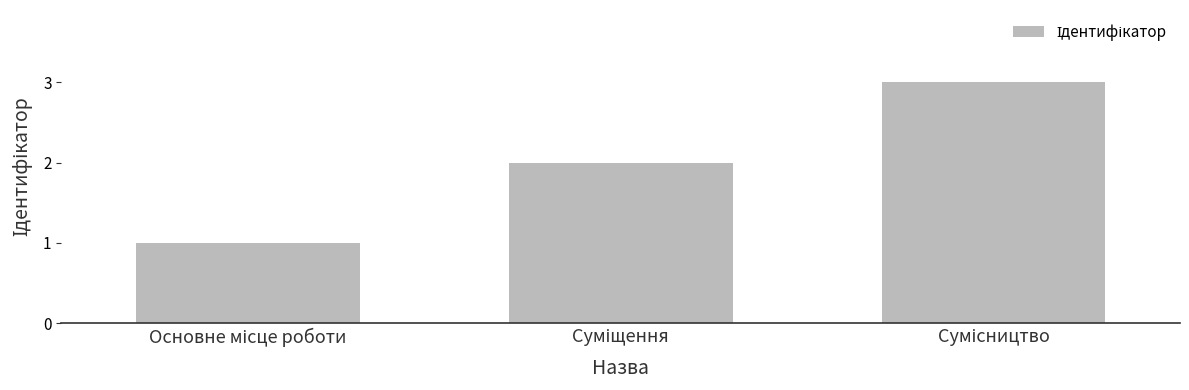

Are the bars horizontal?

No